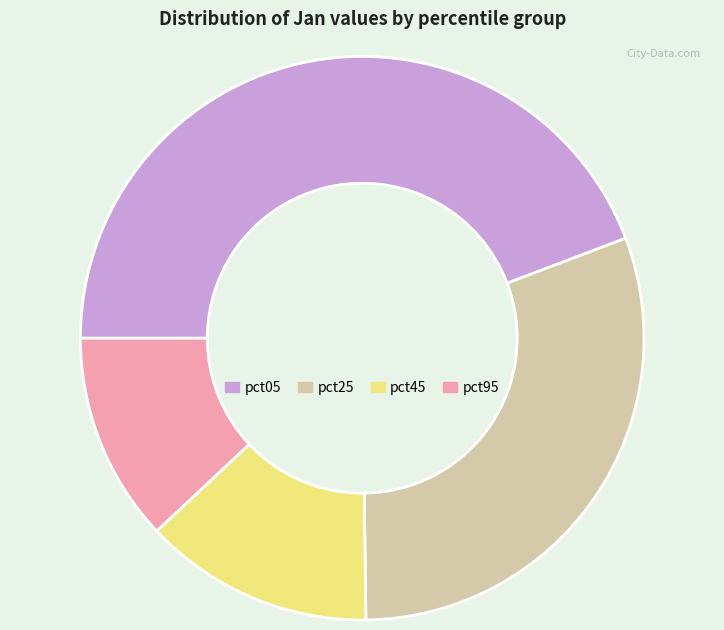

Count the number of slices in the pie.

4